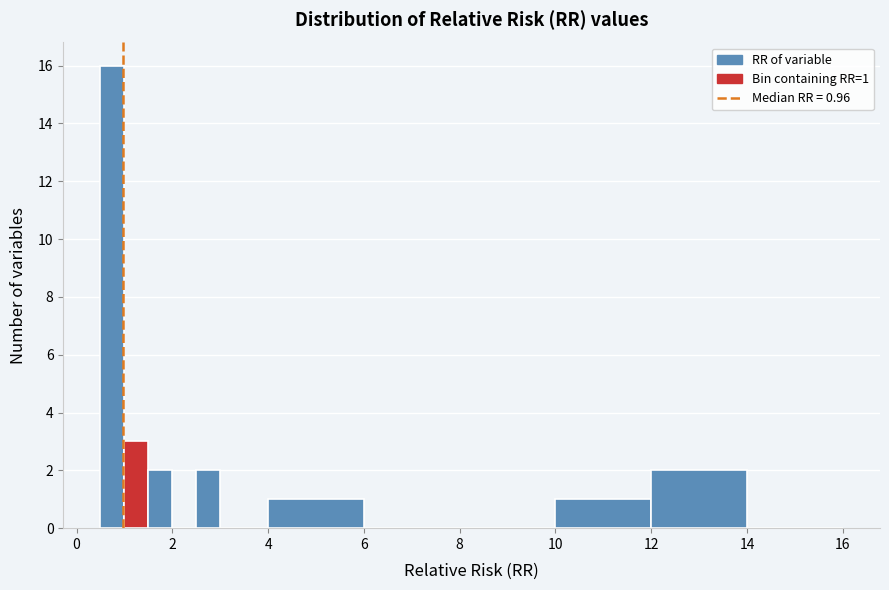

Read against the x-axis, roughly where is the centre of the tallest bar?

0.8